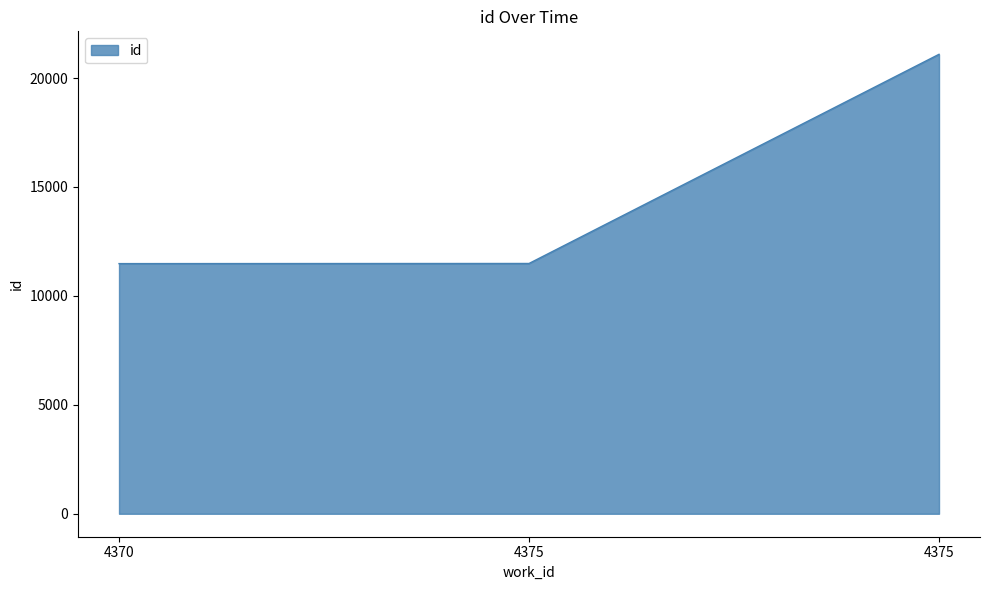

Does the chart display data point markers on the line(s)?

No